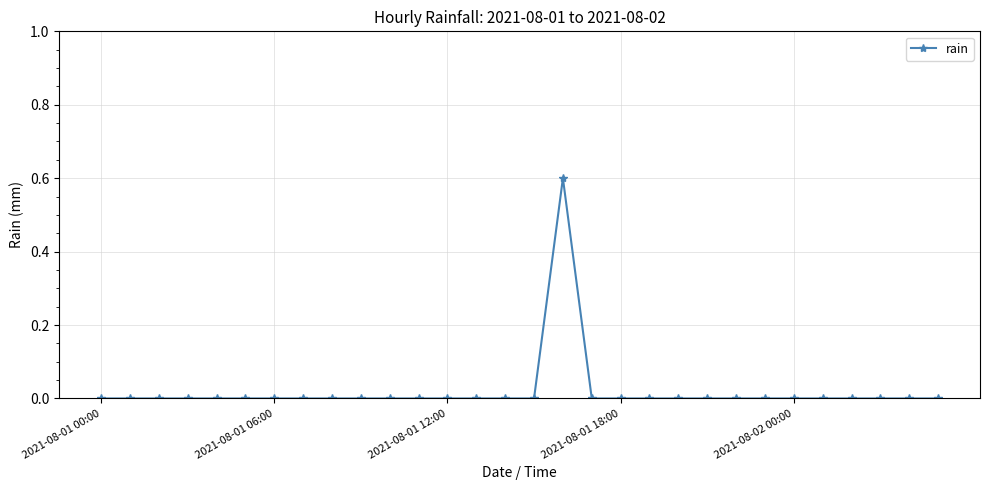

How many data points does each series have?

30